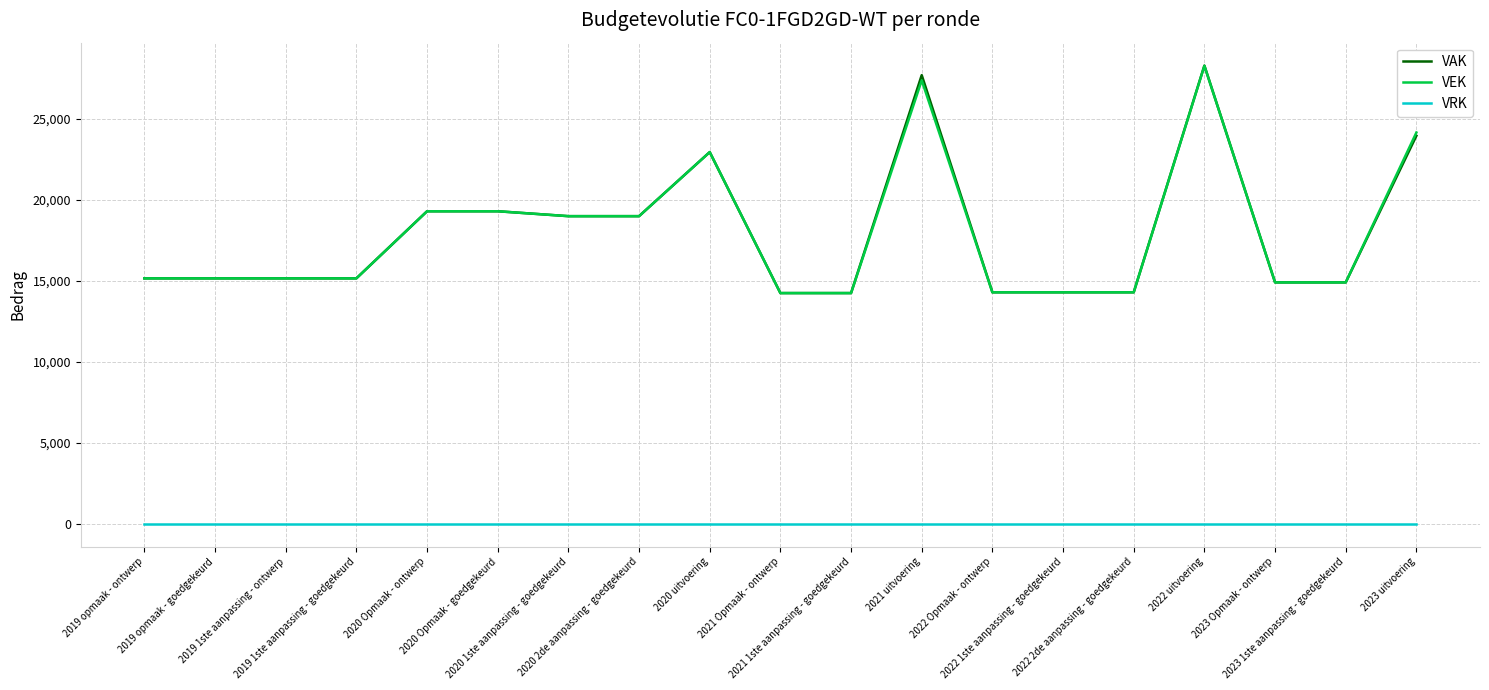

True or false: VRK and VEK intersect in this chart.

False